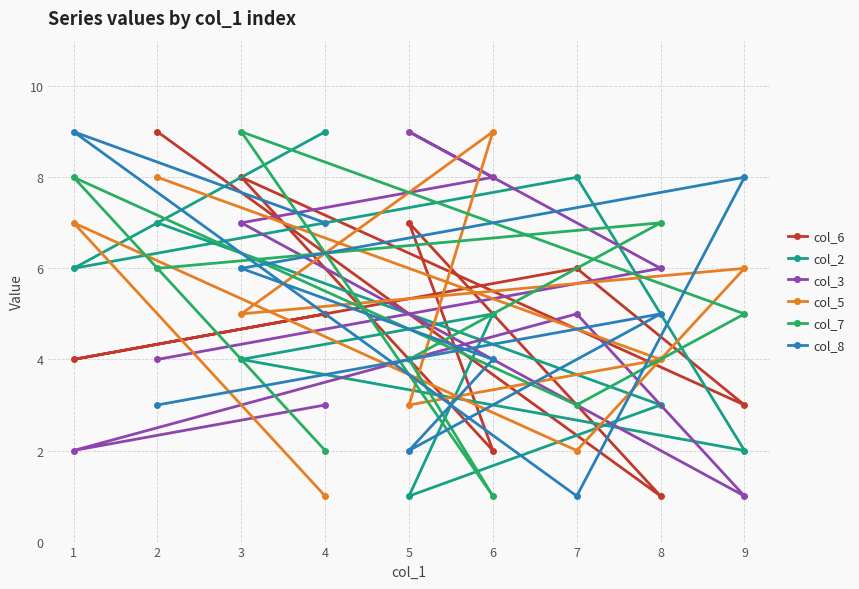

What is the smallest value displayed?

1